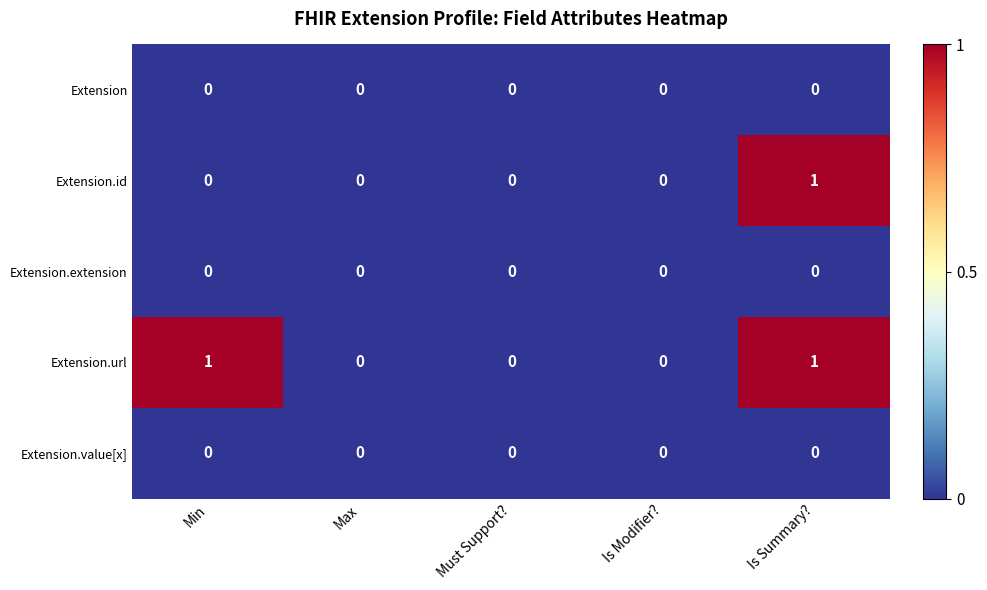

Is it true that Extension.value[x] equals 0 at Must Support??

True